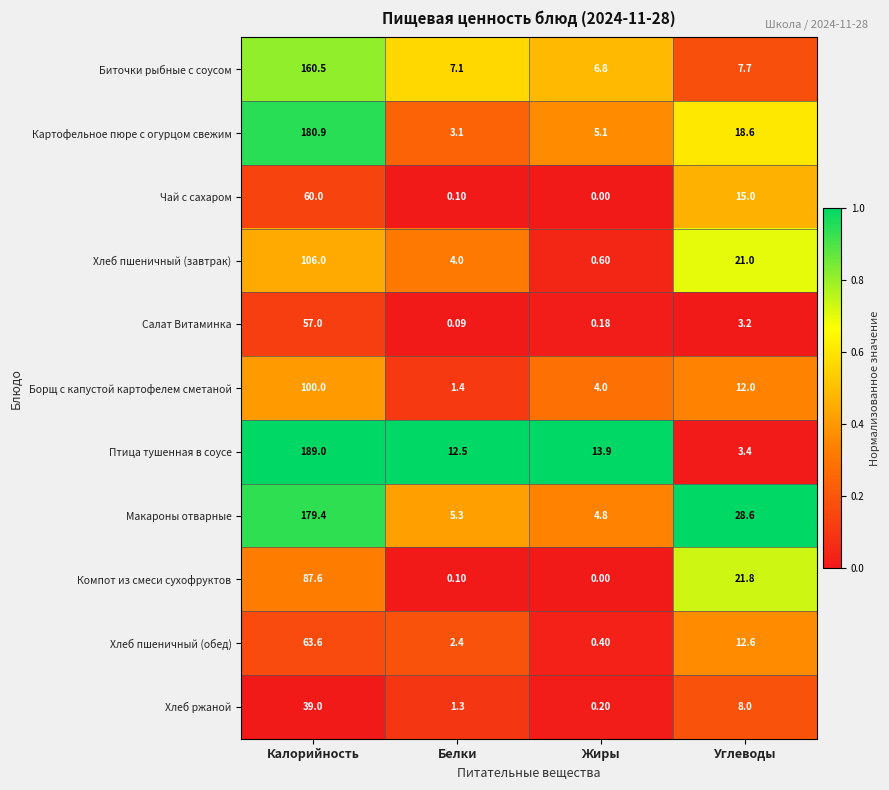

Is the value of Хлеб ржаной at Жиры greater than the value of Чай с сахаром at Жиры?

Yes